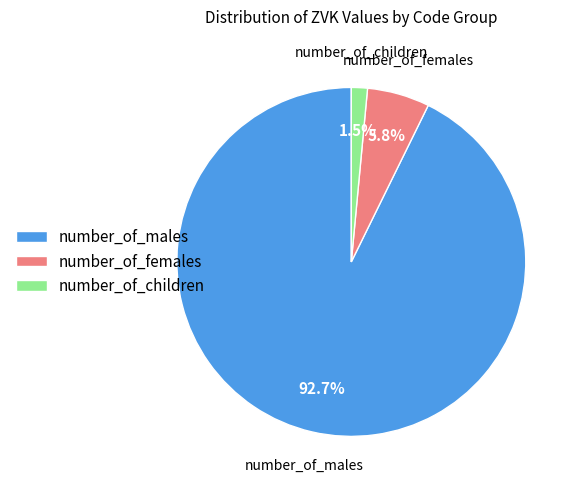

Approximately how many times larger is the value at number_of_children compared to number_of_females?

0.3